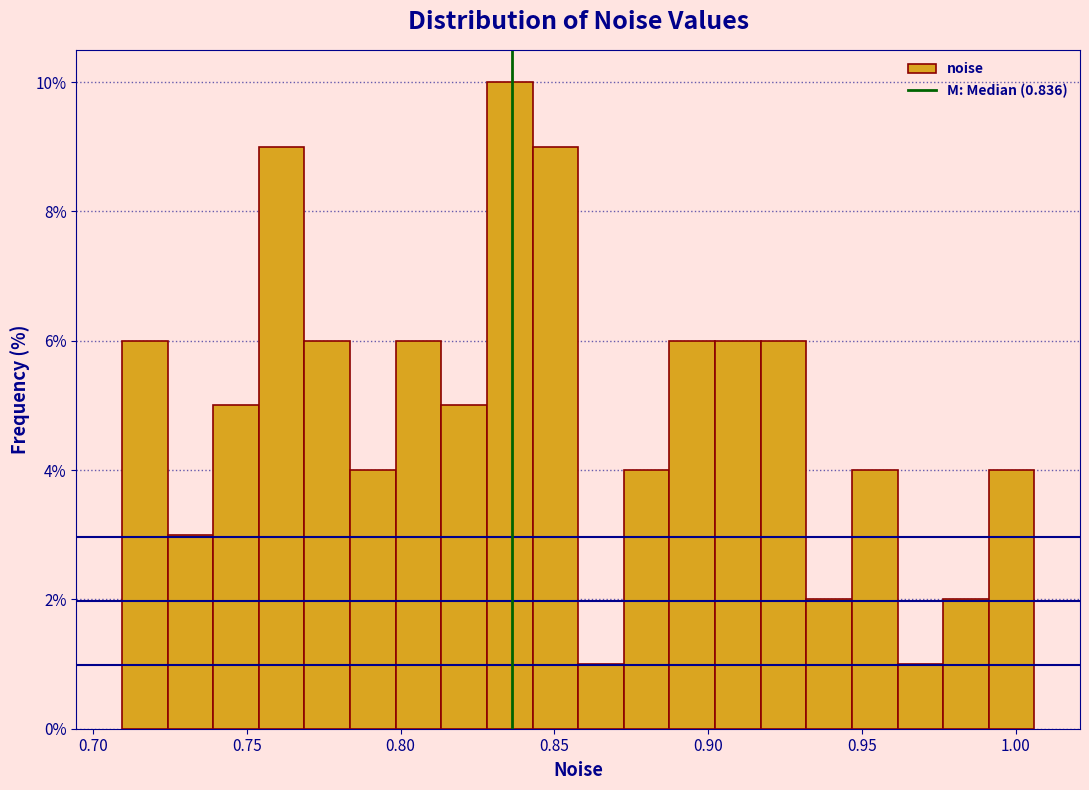

Around what value on the x-axis is the tallest bar? Give the approximate position of its centre, as read against the axis.

0.835